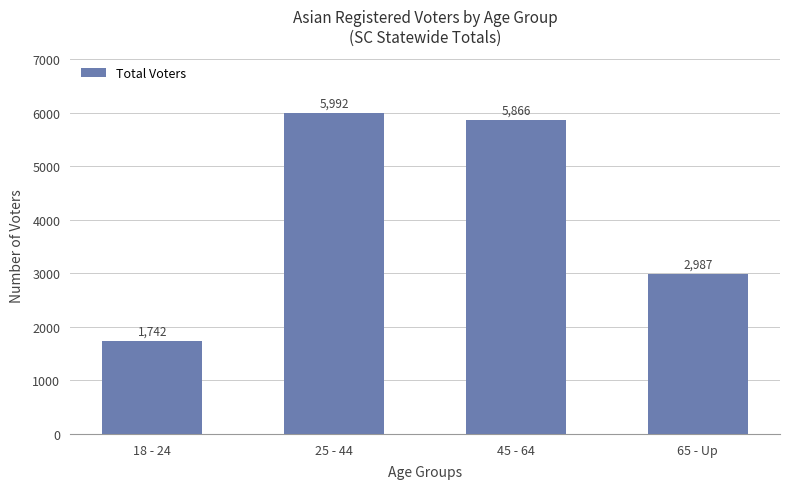

True or false: the data shows 2987 at 65 - Up.

True